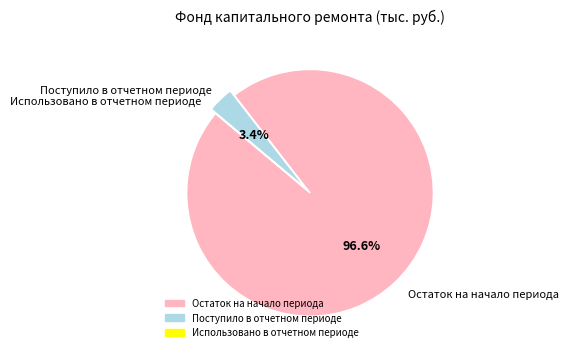

The Остаток на начало периода slice represents 97% of the pie. True or false?

True